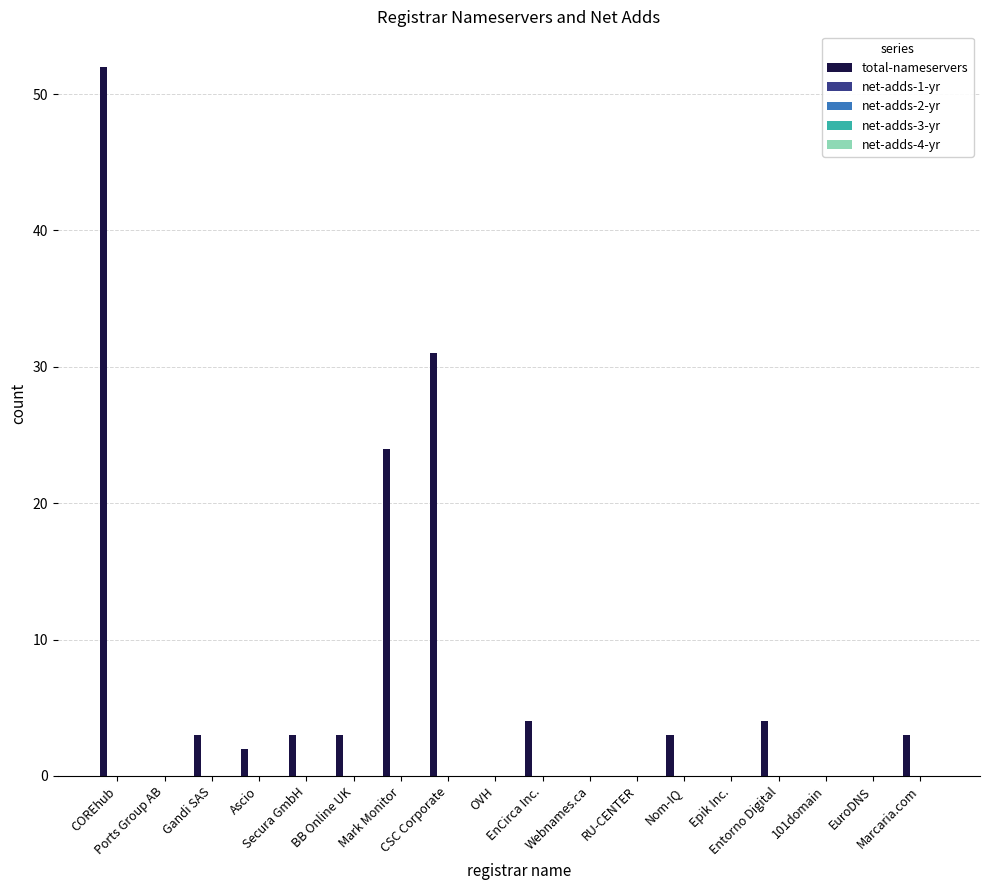

What is the sum of all values?

132